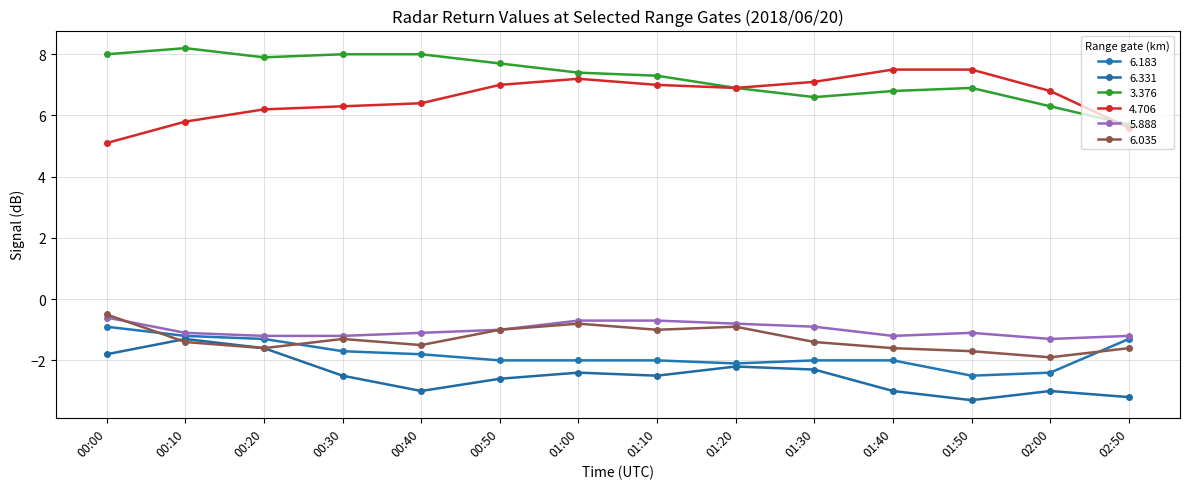

True or false: 6.331 and 3.376 cross at least once.

False